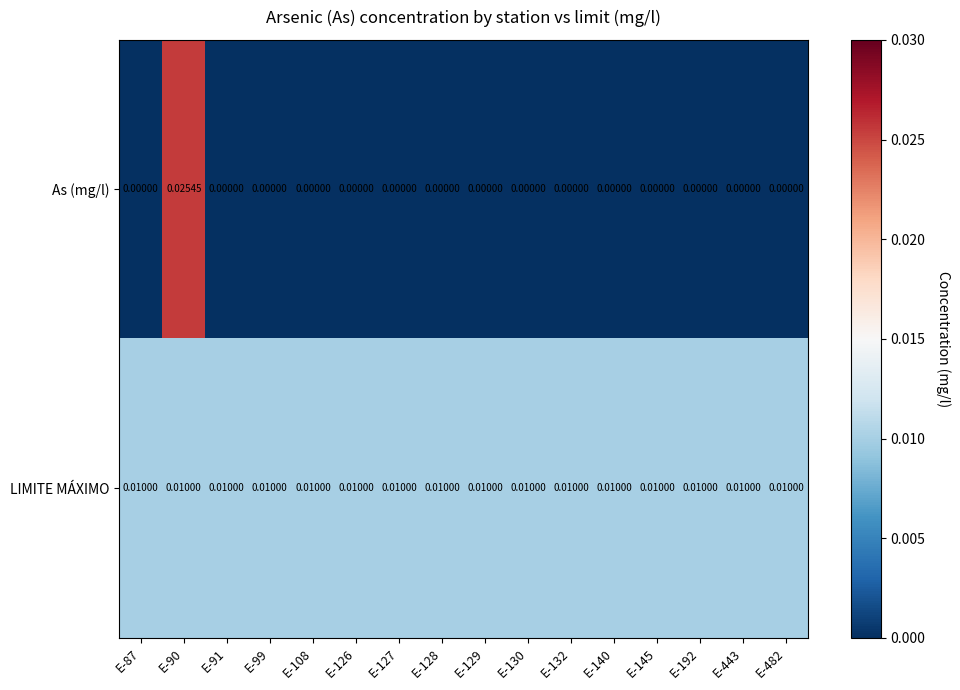

Count the number of data series in this chart.

2